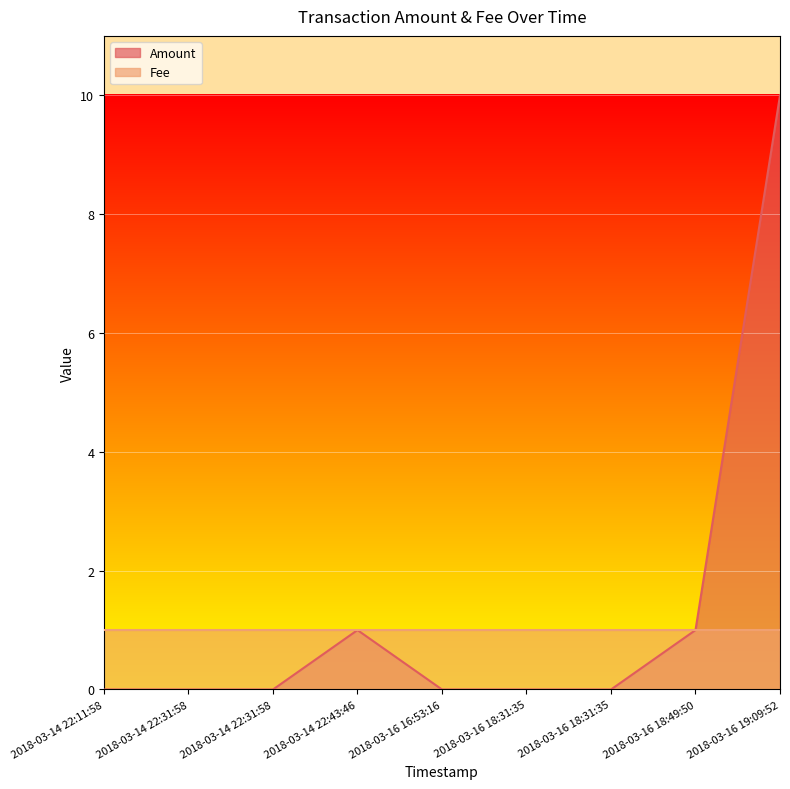

How many values are above zero?

3